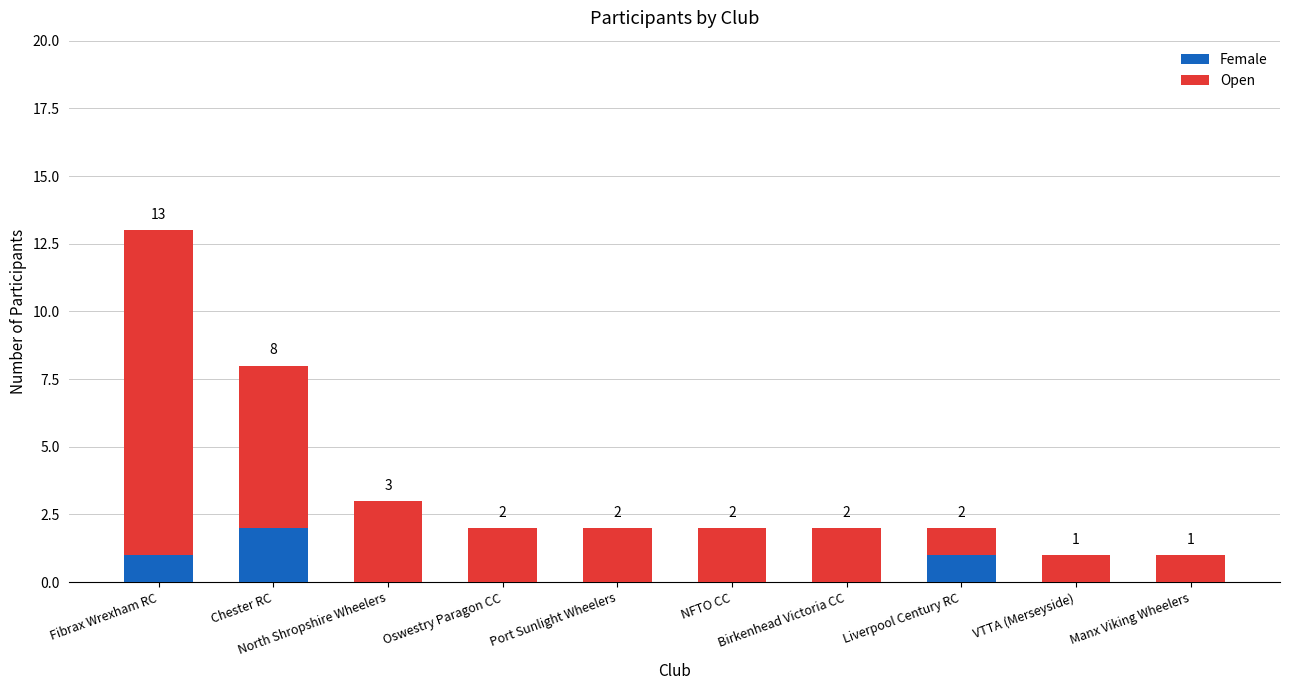

How many data points does each series have?

10